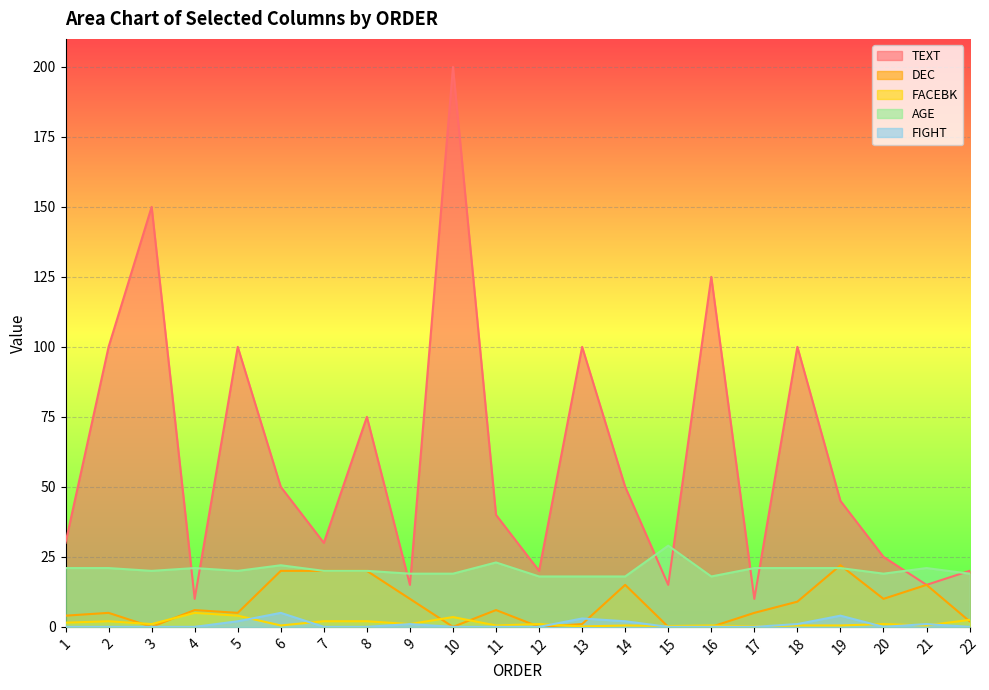

True or false: FACEBK has a value of 3.5 at 10.

True